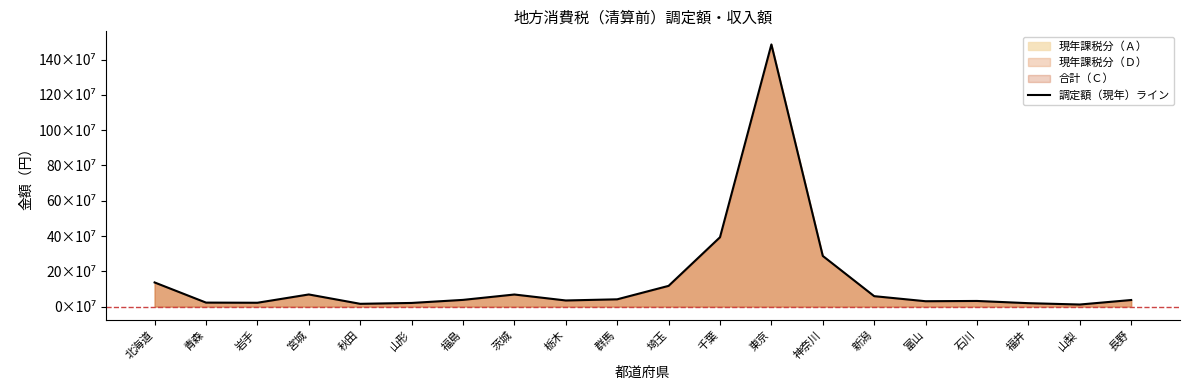

How many data points are less than 38016437?

10